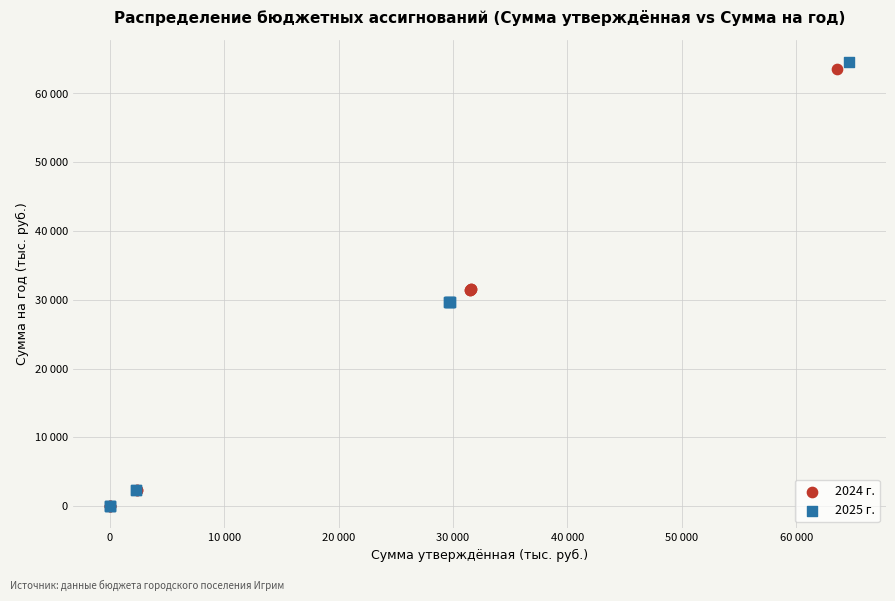

What are all the series names shown in the legend?

2024 г., 2025 г.